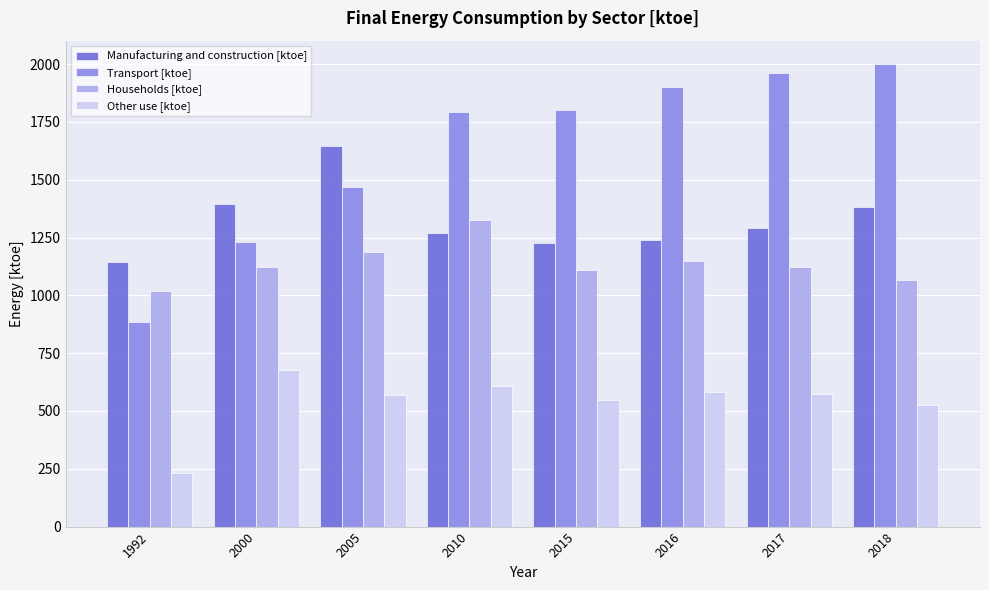

What is the sum of the Transport [ktoe] values at 2015 and 2018?

3800.5